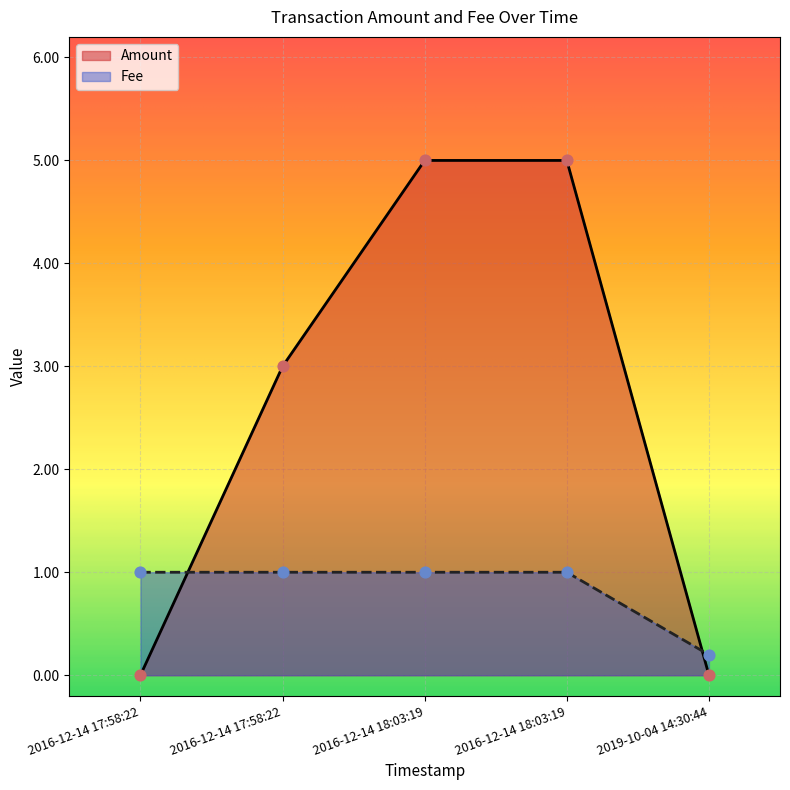

At which category is the sum across all series the highest?

2016-12-14 18:03:19